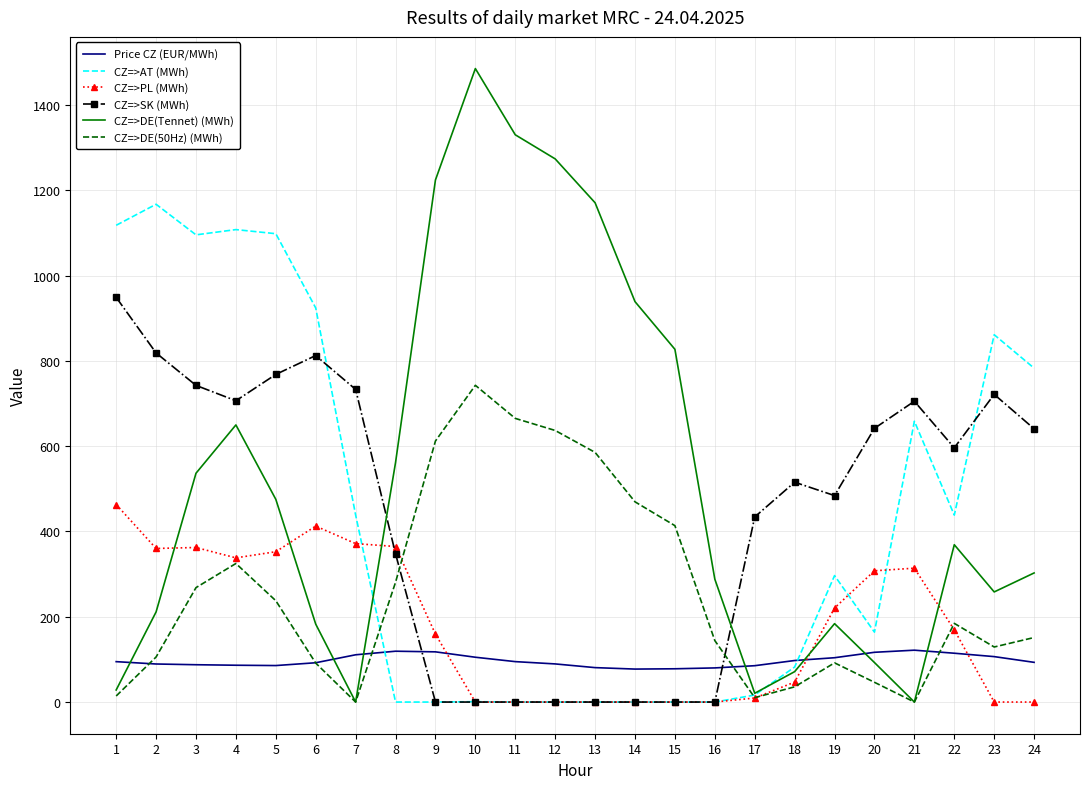

At how many categories does at least one series exceed 116?

24